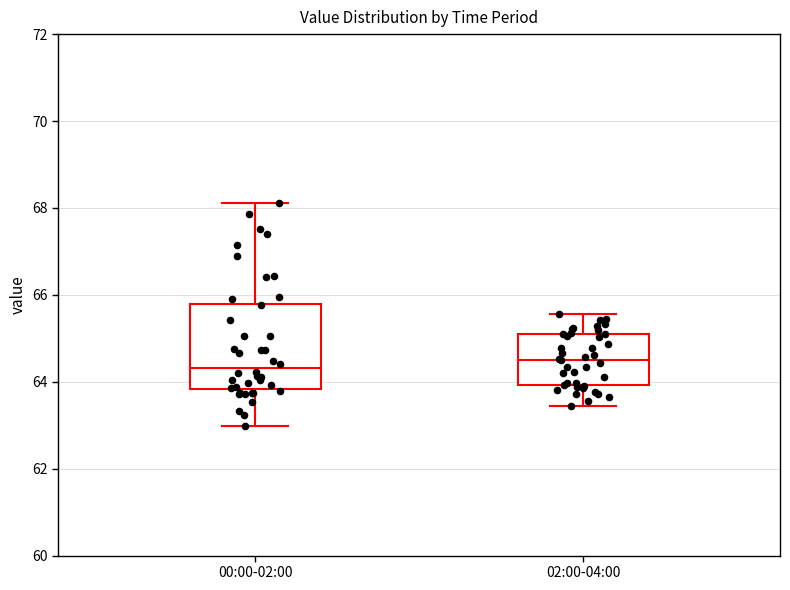

Reading left to right, read every box against the y-axis: the position of its median line, the range the box covers, and the ends of its whiskers. The values are not printed on the chart, so give them approximately, as read against the axis.

00:00-02:00: median 64.4, box 63.8 to 65.8, whiskers 63.0 to 68.2
02:00-04:00: median 64.6, box 64.0 to 65.0, whiskers 63.4 to 65.6